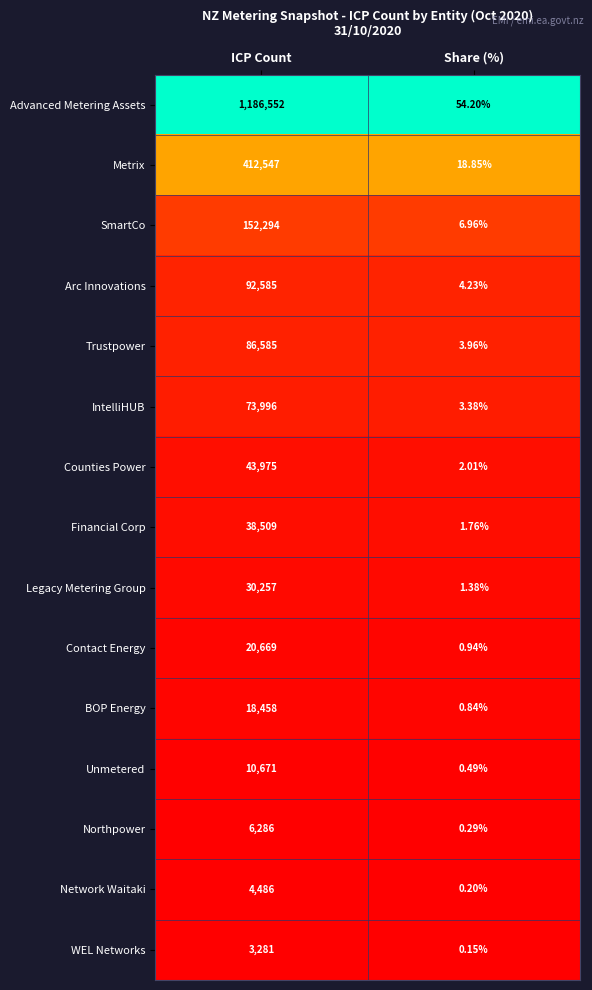

Between ICP Count and Share (%), which series saw the biggest shift?

Advanced Metering Assets